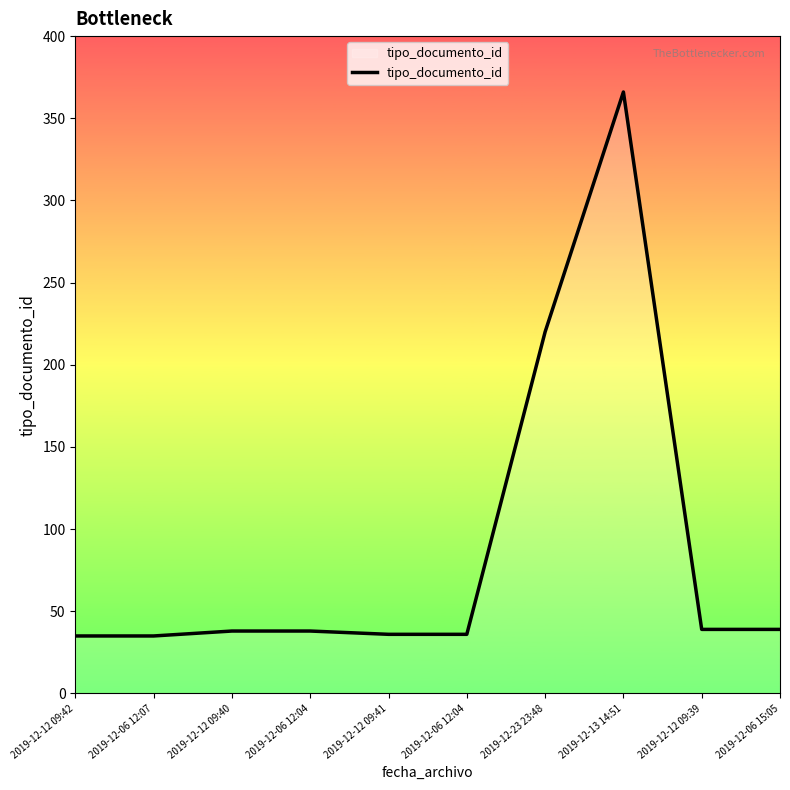

Where is the data nearest to the value 200?

2019-12-23 23:48